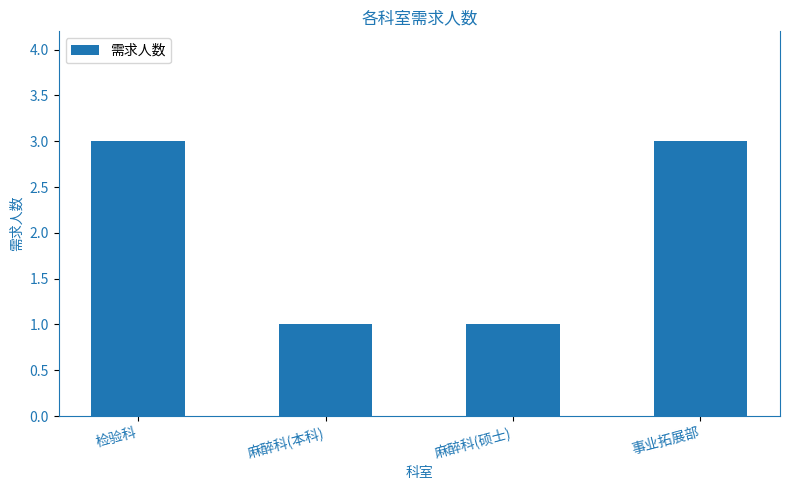

What is the change in value from 检验科 to 麻醉科(本科)?

-2